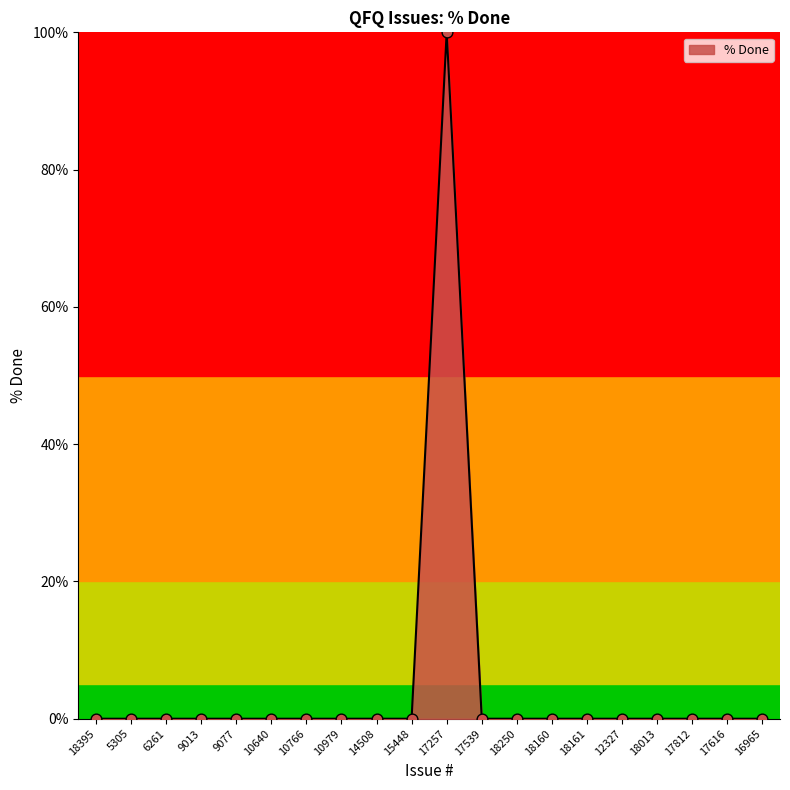

Which has a higher value, 10766 or 17257?

17257